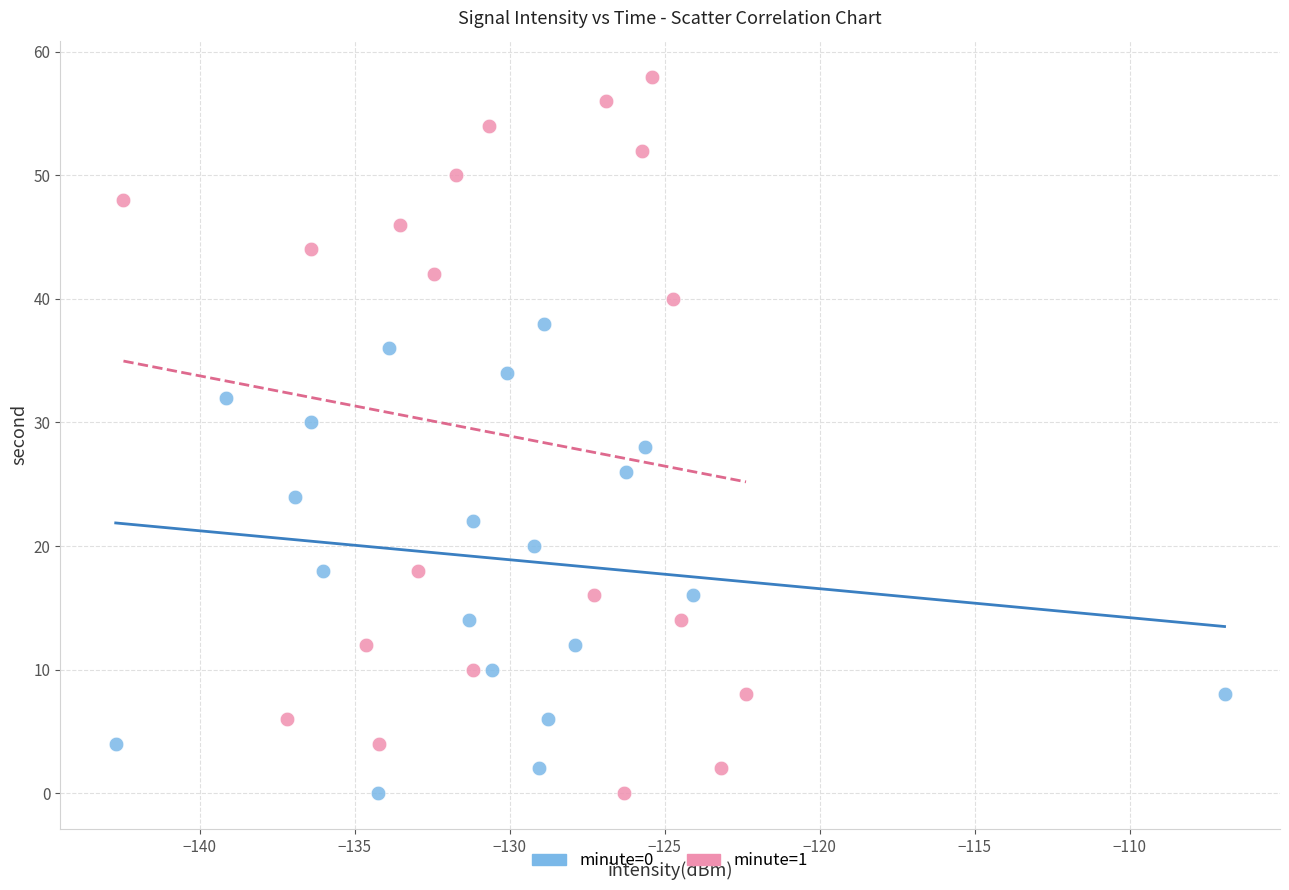

Which series reaches the maximum Y coordinate?

minute=1